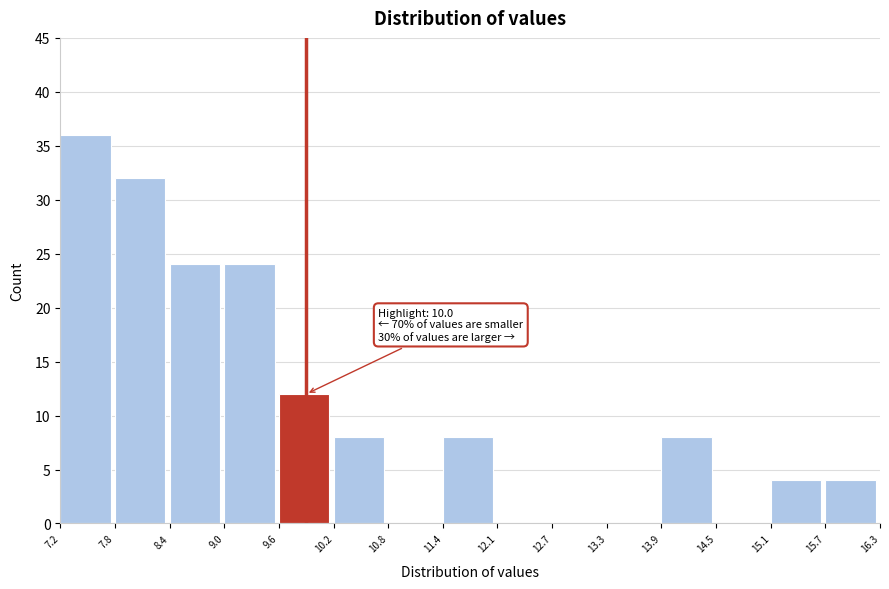

Which range on the x-axis has the tallest bar?

7.2 to 7.8